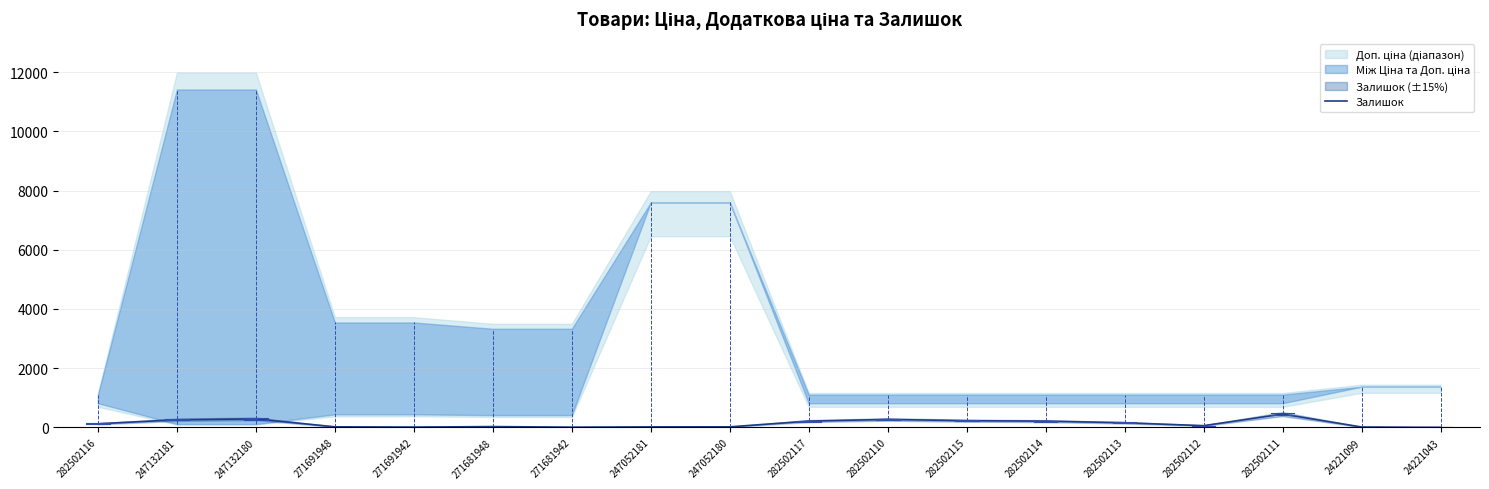

Where is the first local minimum?

271691942